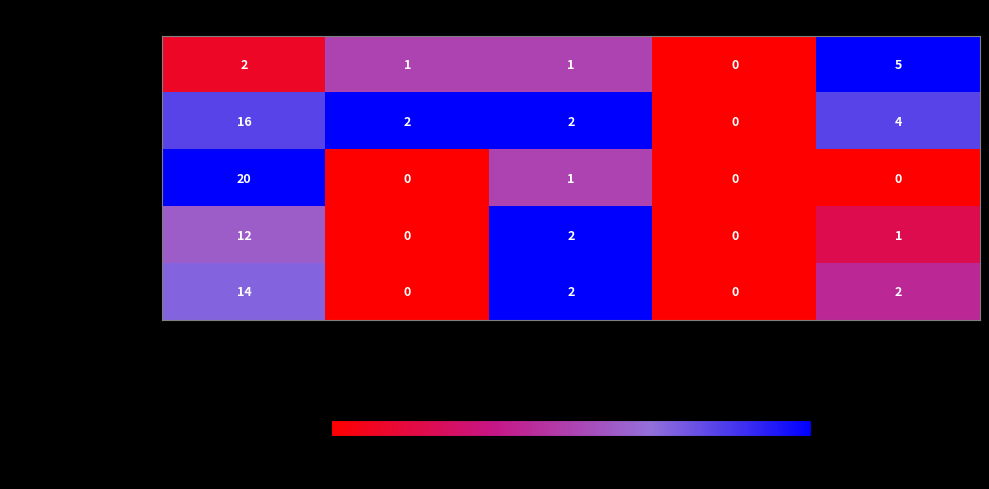

What is the average value of the Sherin Mc series?

5